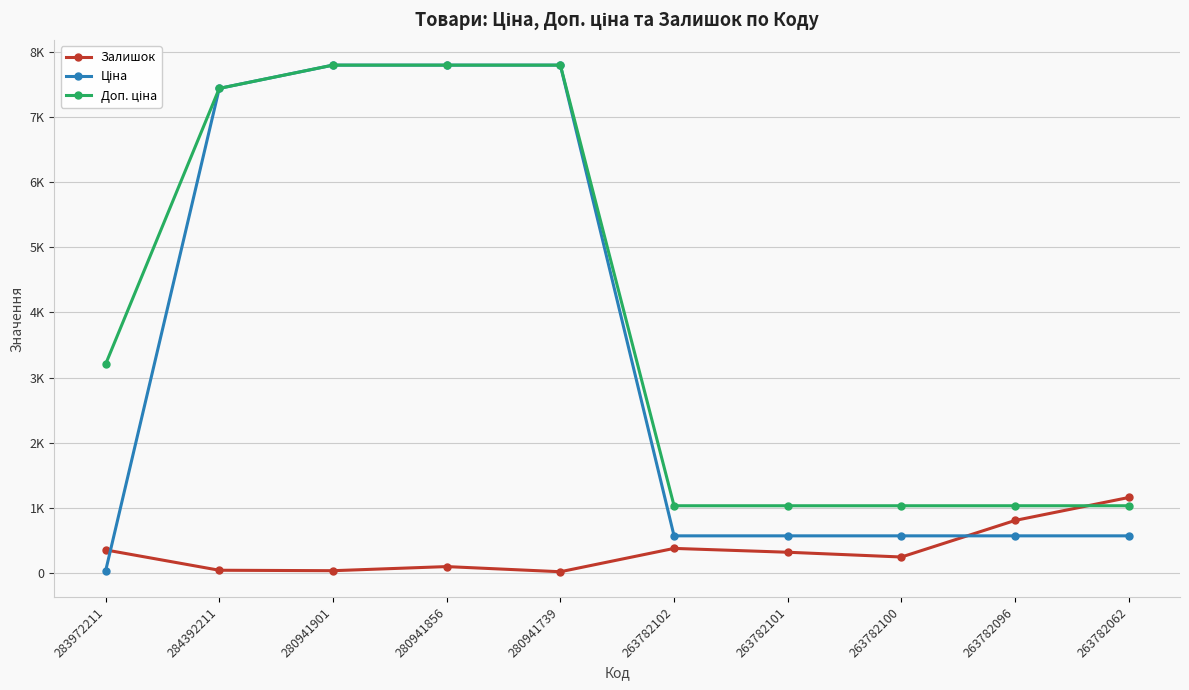

Does the chart have visible grid lines?

Yes